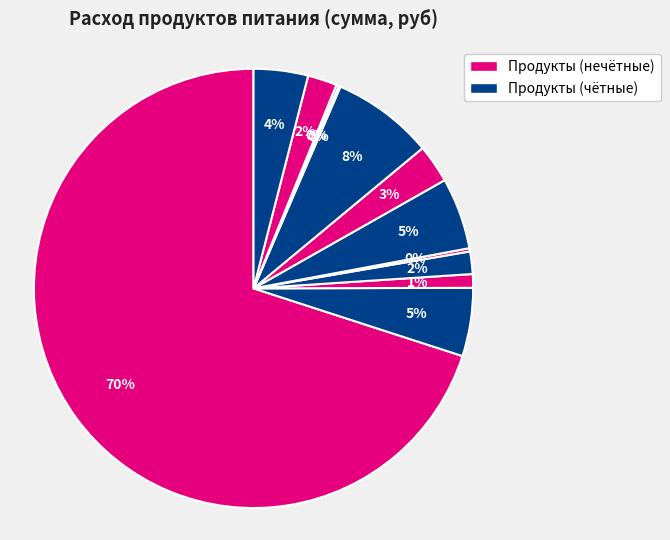

Does any single category account for the majority?

Yes